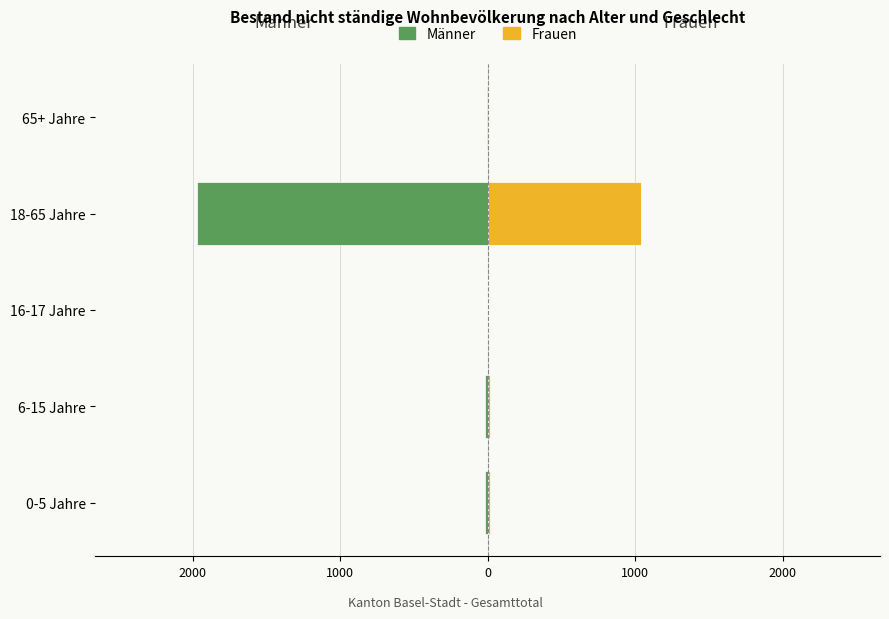

What is the average value of the Männer series?

-402